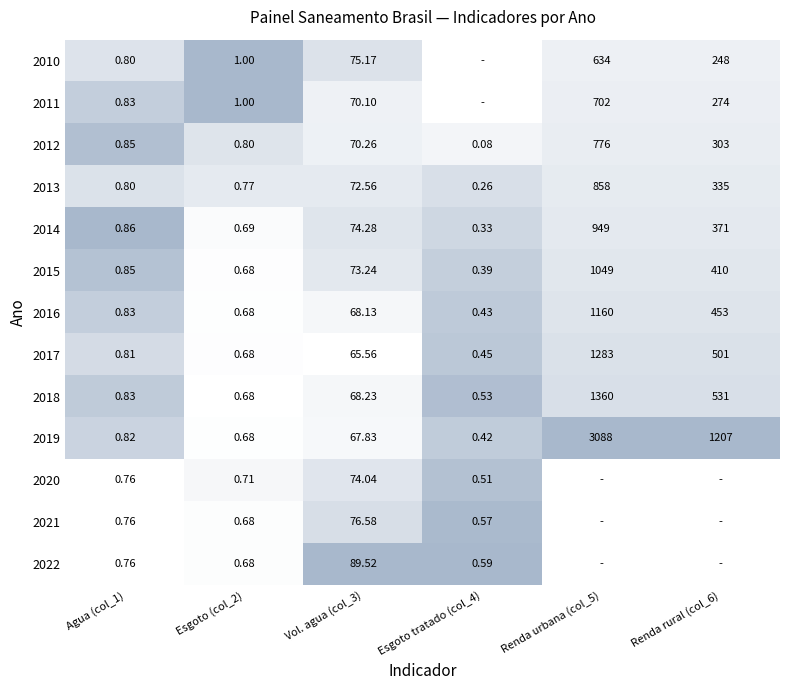

Is the value of 2017 at Vol. agua (col_3) greater than the value of 2010 at Renda urbana (col_5)?

No